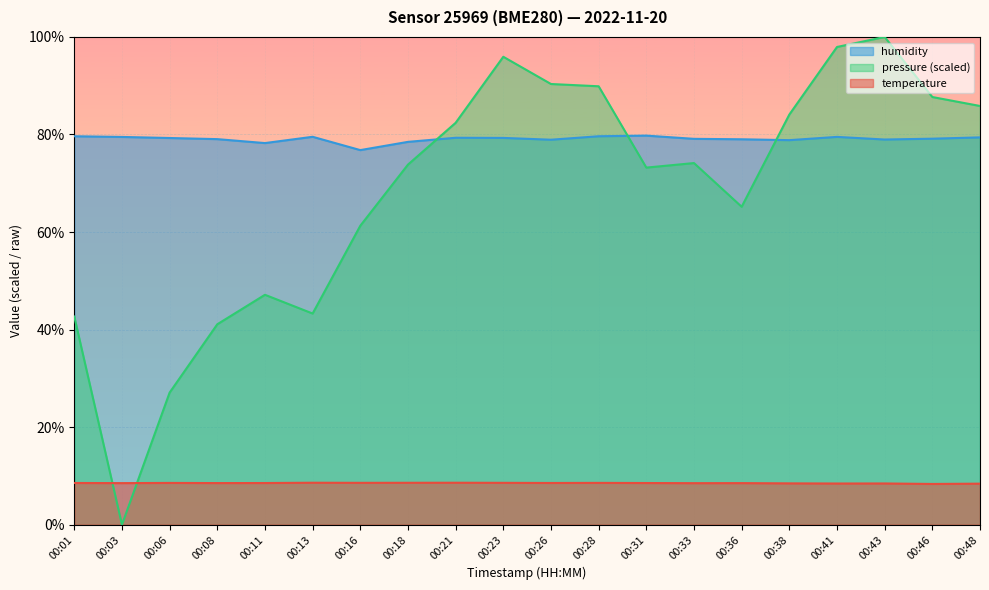

At which category is the sum across all series the highest?

00:43